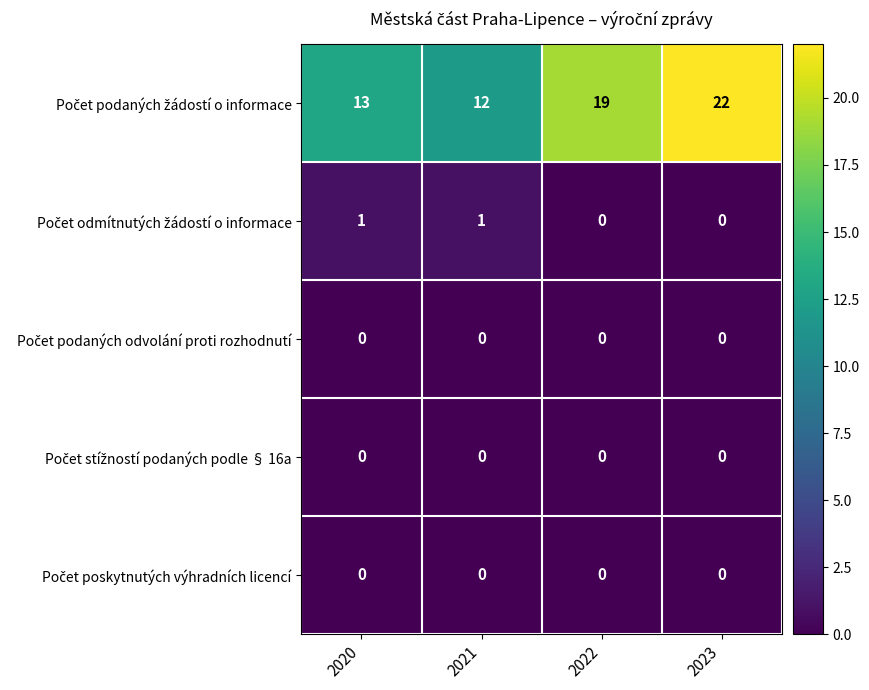

At which category is the sum across all series the highest?

2023